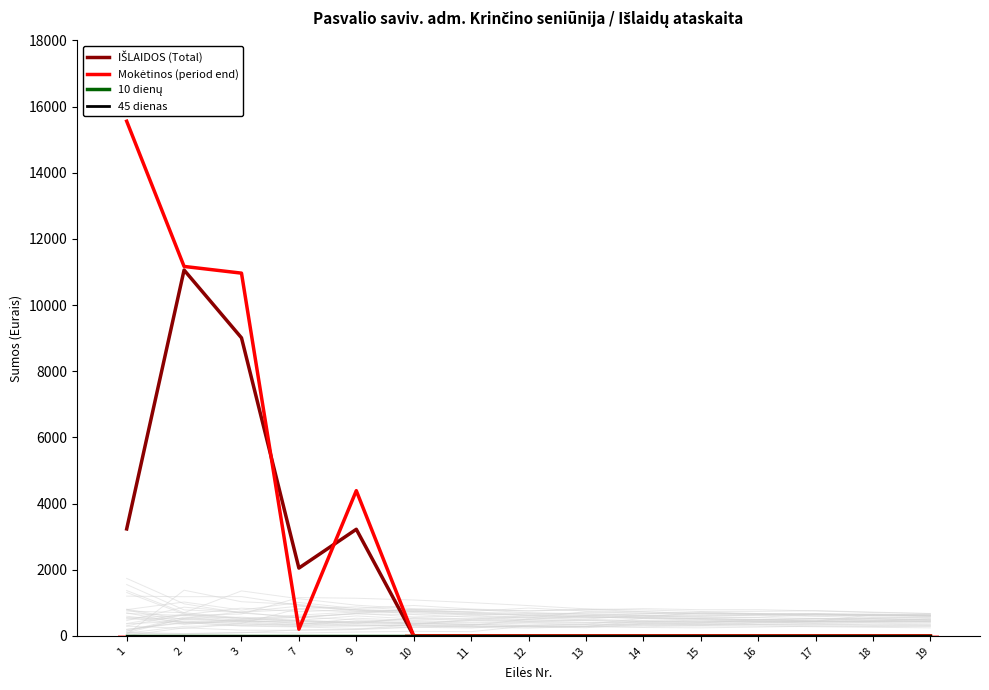

Are the bars grouped side by side (vs. stacked)?

Yes